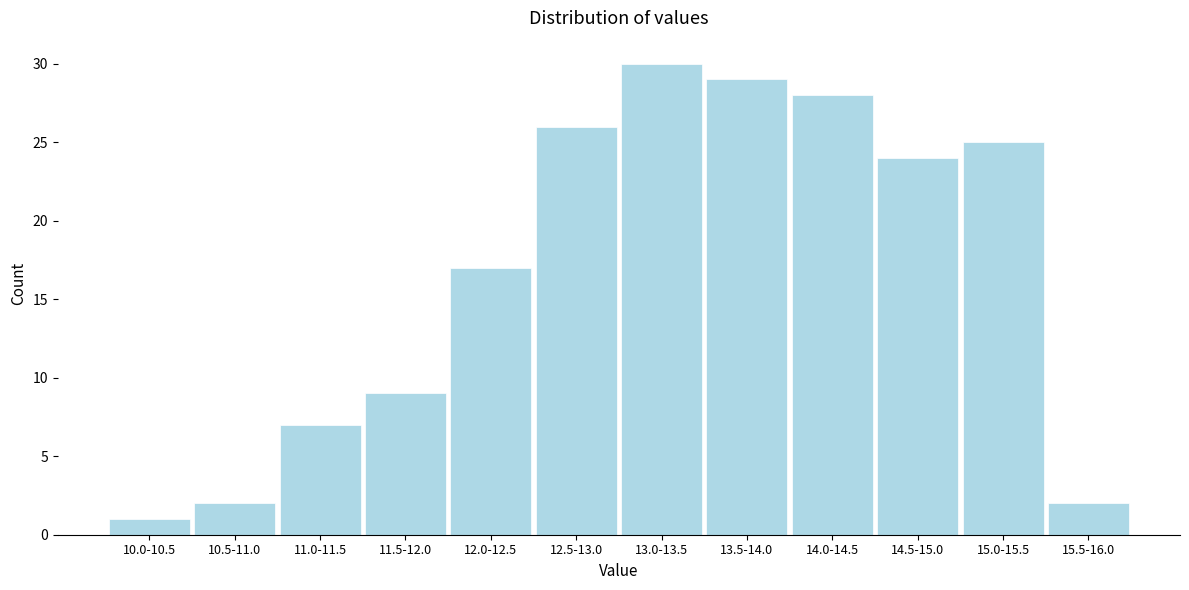

Reading left to right, what are all the values shown in this chart?

1	2	7	9	17	26	30	29	28	24	25	2